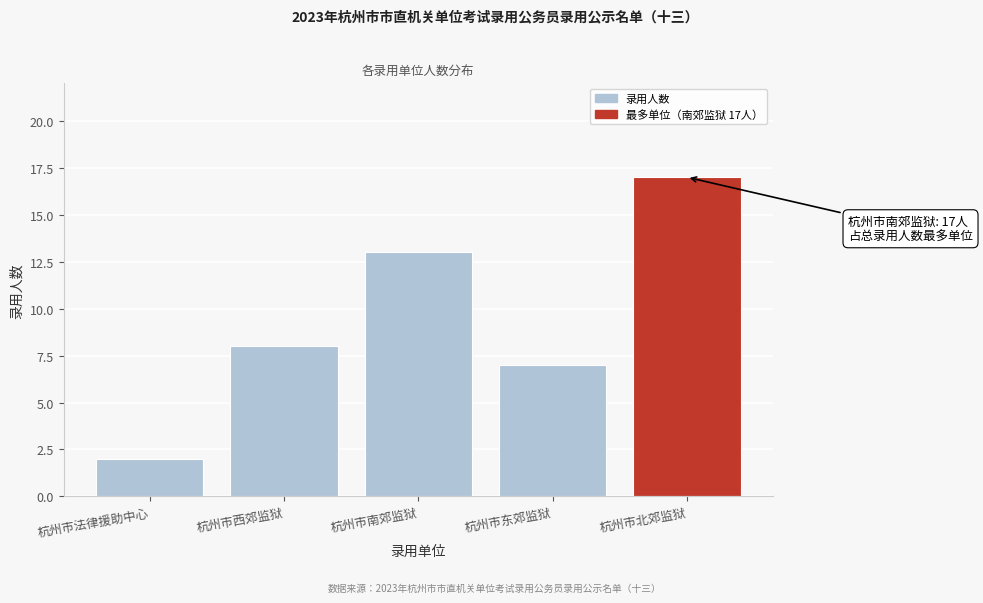

Reading left to right, extract all data points from this chart.

2	8	13	7	17